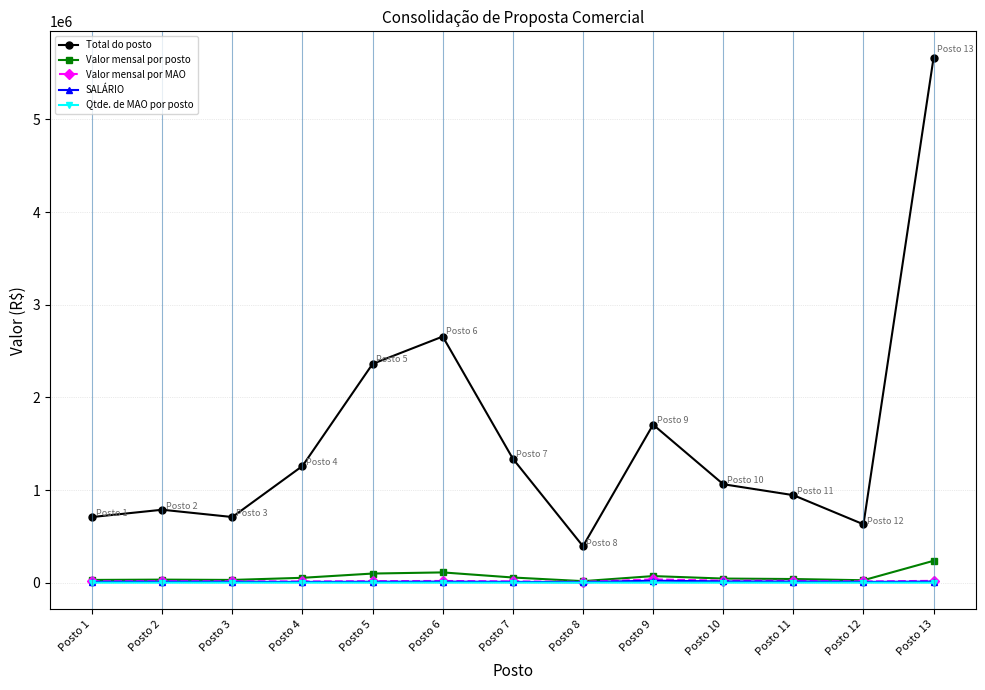

Which series has the widest spread of values?

Total do posto